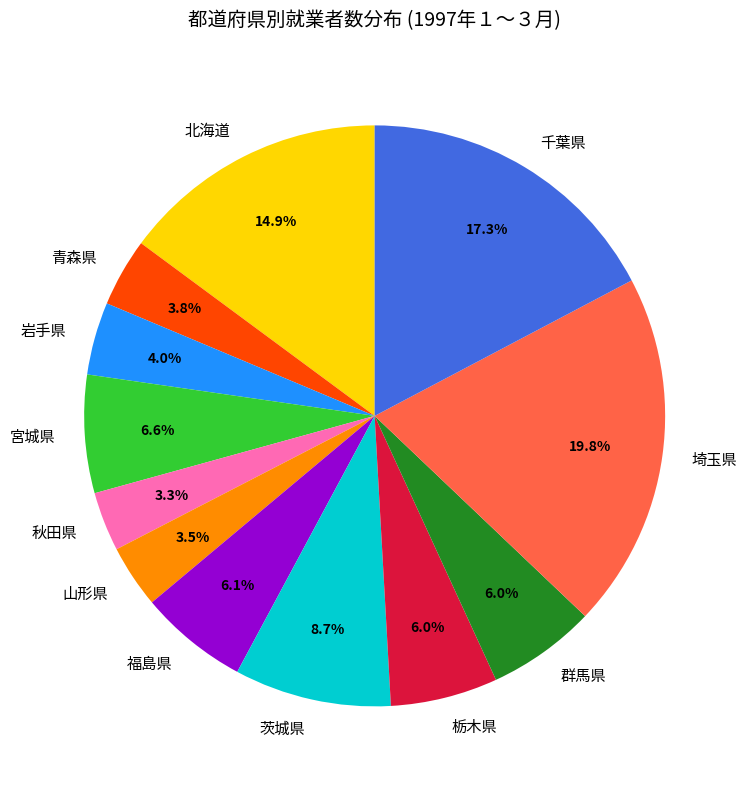

The 岩手県 slice represents 11% of the pie. True or false?

False